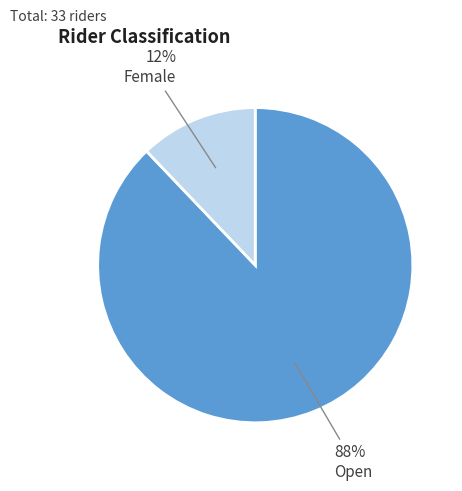

Is there any slice that represents more than half of the pie?

Yes